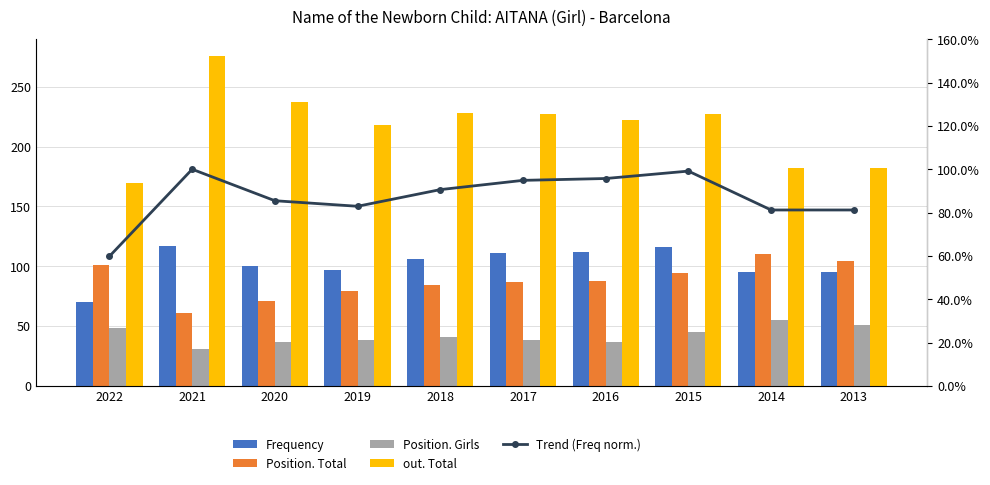

Which series changed the most between 2017 and 2013?

out. Total